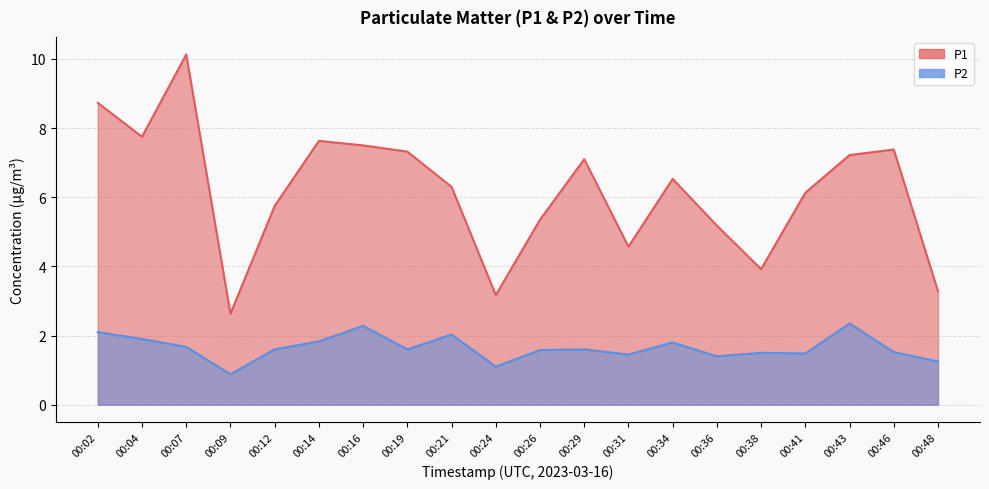

True or false: P1 and P2 cross at least once.

False